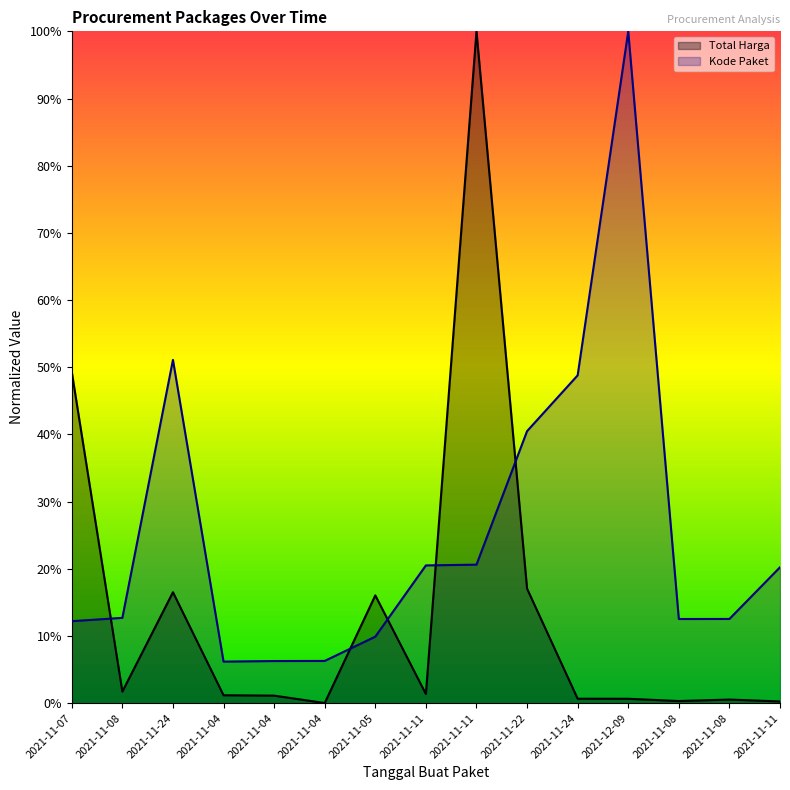

How many distinct data groups are displayed?

2